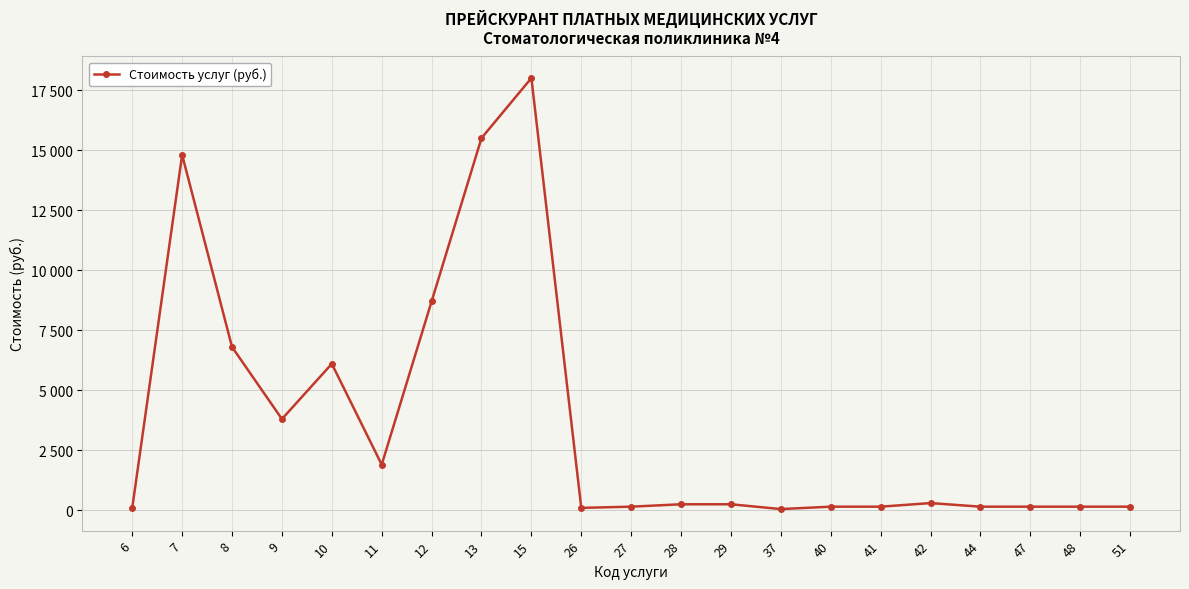

Is this an area chart (filled region under the line)?

No